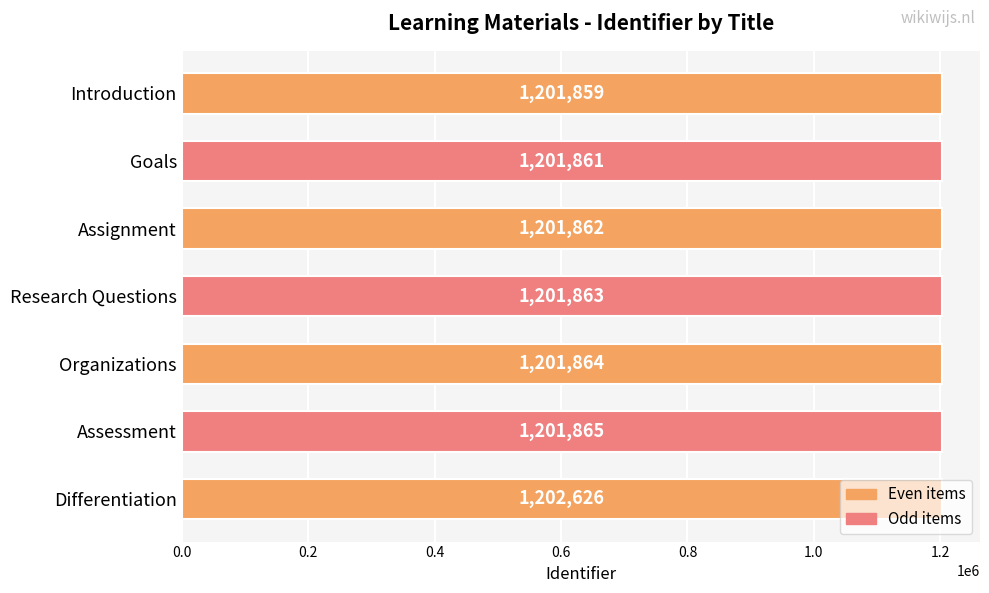

True or false: the data shows 1202626 at Differentiation.

True